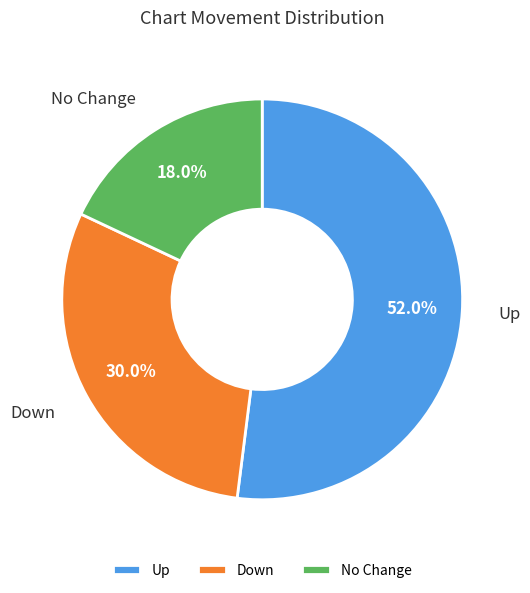

Is Down the majority of the pie?

No